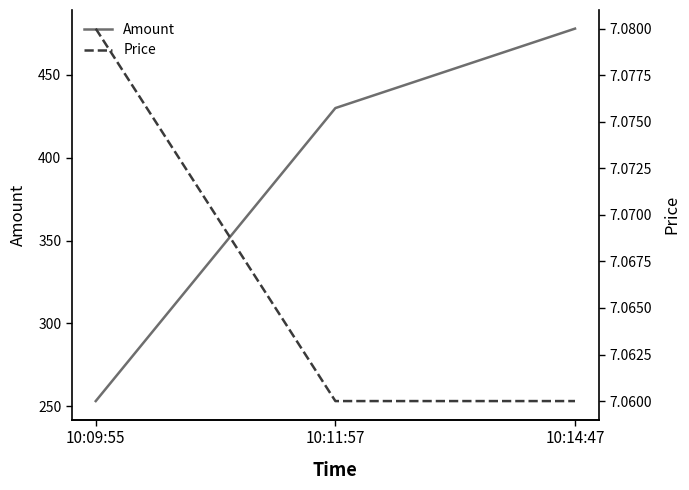

At which category is the sum across all series the highest?

10:14:47